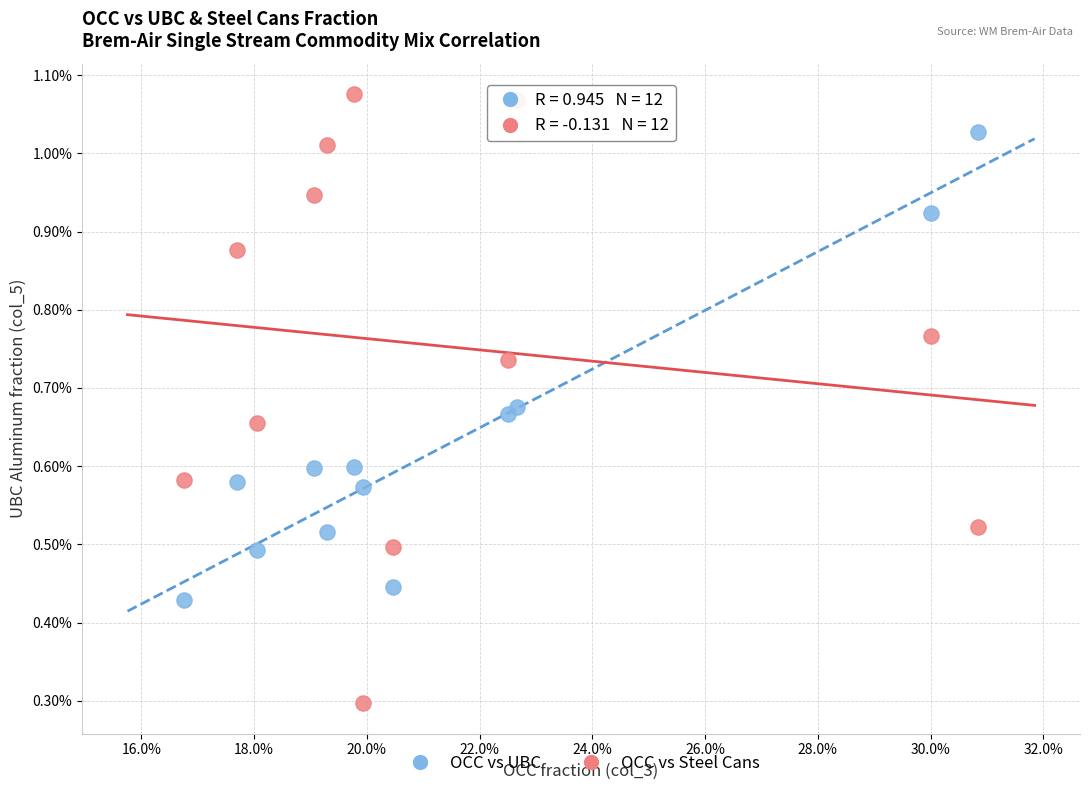

What are all the series names shown in the legend?

OCC vs UBC, OCC vs Steel Cans